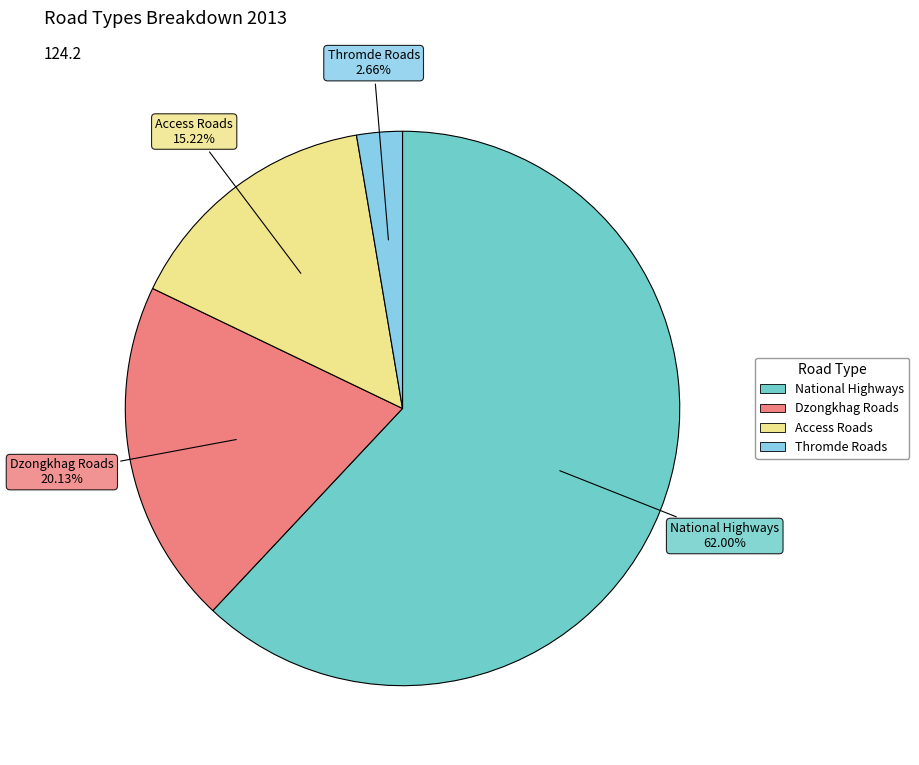

Between Thromde Roads and National Highways, which is larger?

National Highways